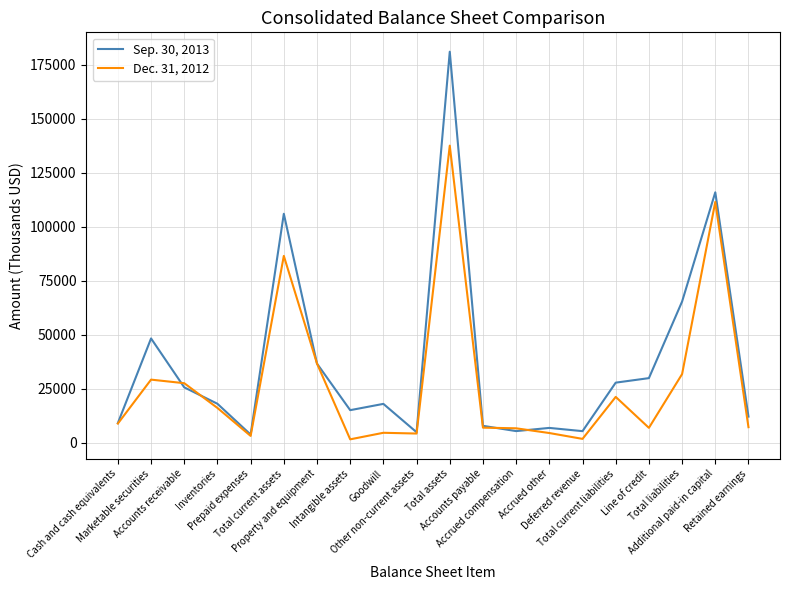

What is the sum of the Sep. 30, 2013 values at Accrued other and Retained earnings?

19174